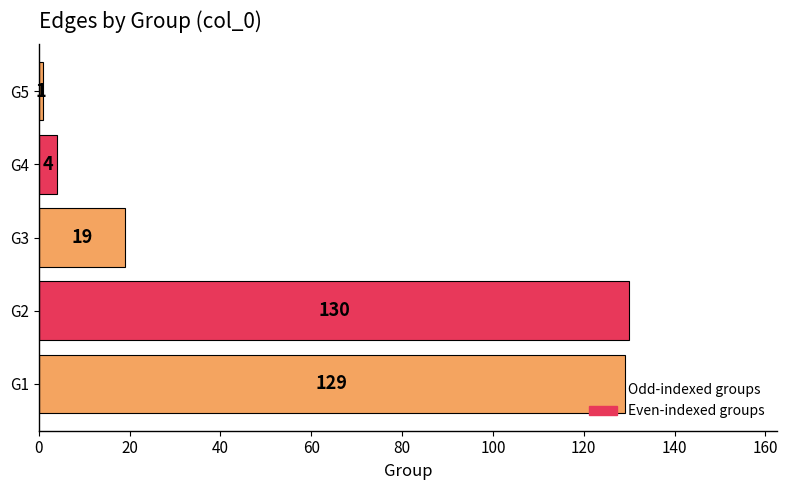

Where is the data nearest to the value 65?

G3